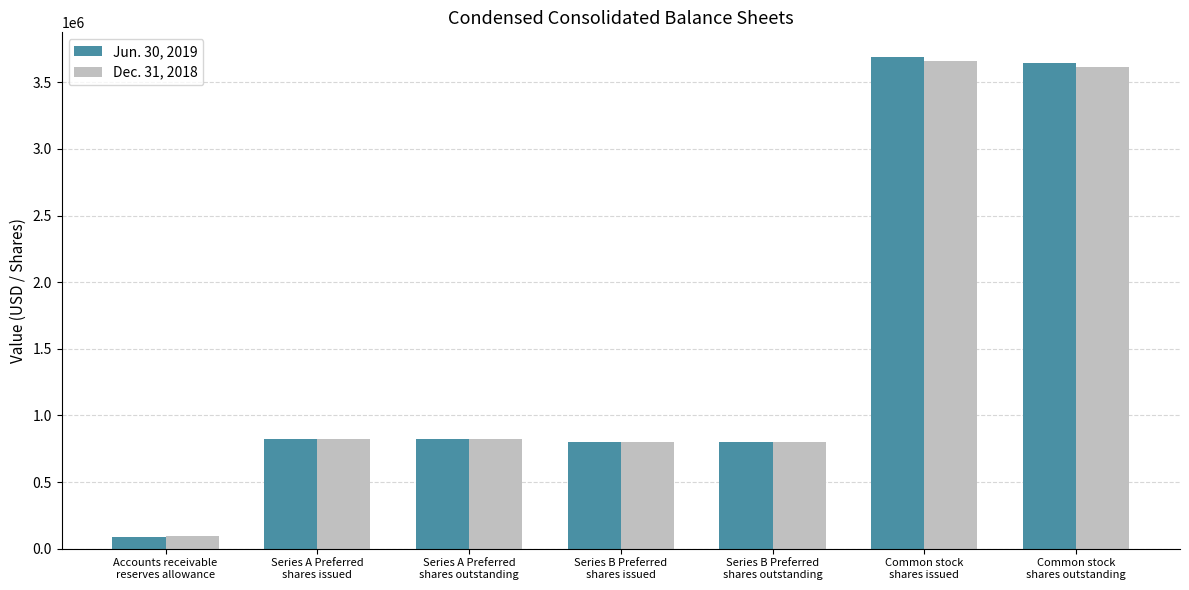

Reading right to left, transcribe all the data shown in this chart.

Jun. 30, 2019: 3649000	3691000	797000	797000	826000	826000	91000
Dec. 31, 2018: 3617000	3659000	797000	797000	826000	826000	92000